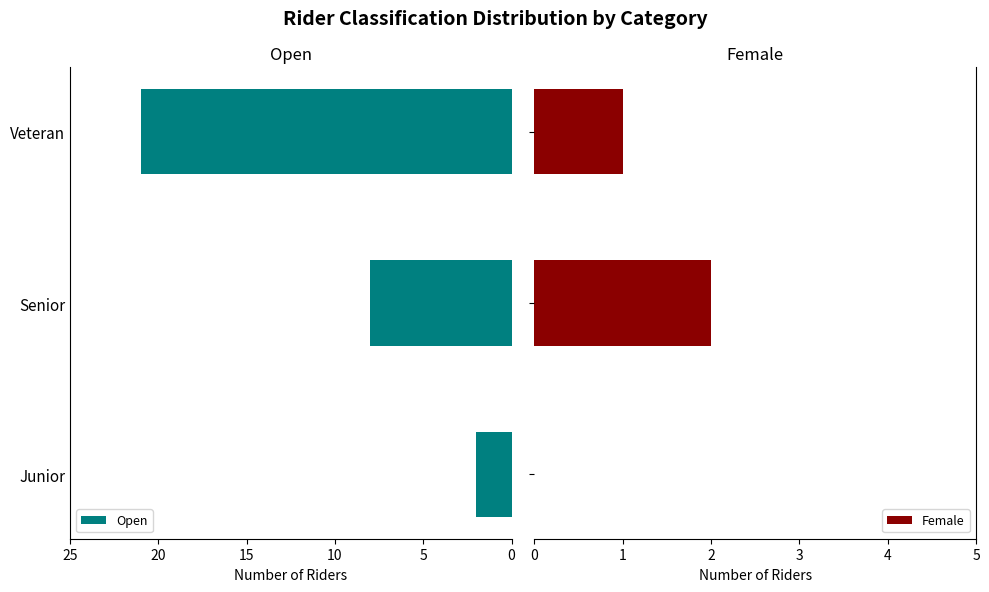

List the labels in order of Open value, largest first.

Veteran, Senior, Junior